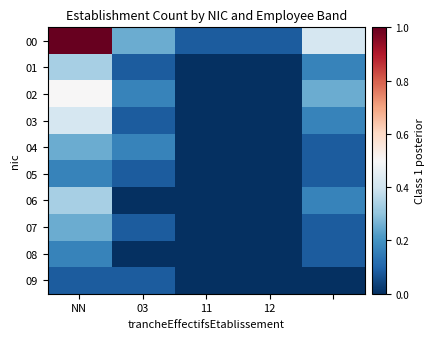

Which series has the largest total across all categories?

00